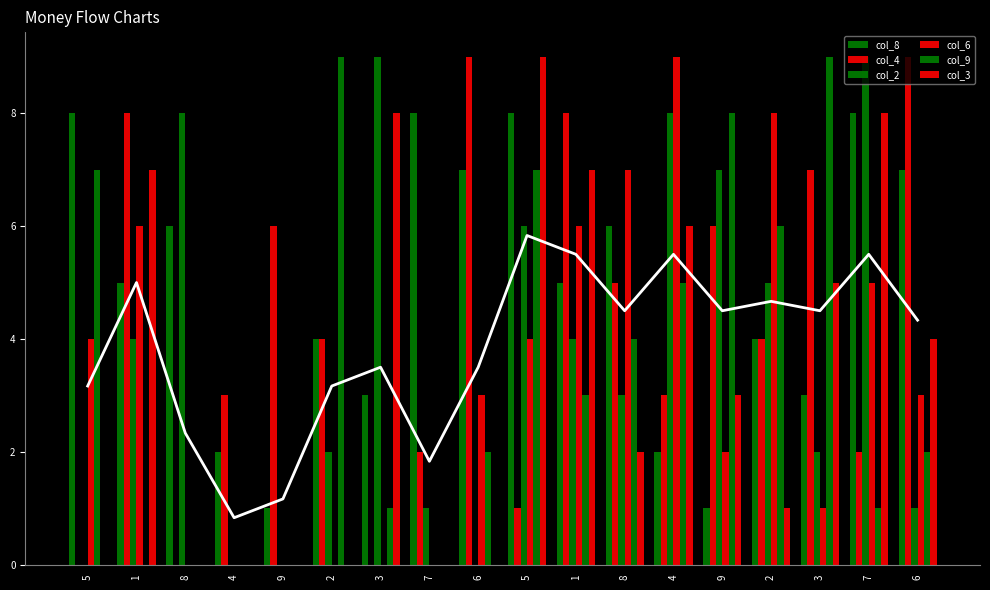

Which series has the largest total across all categories?

col_8